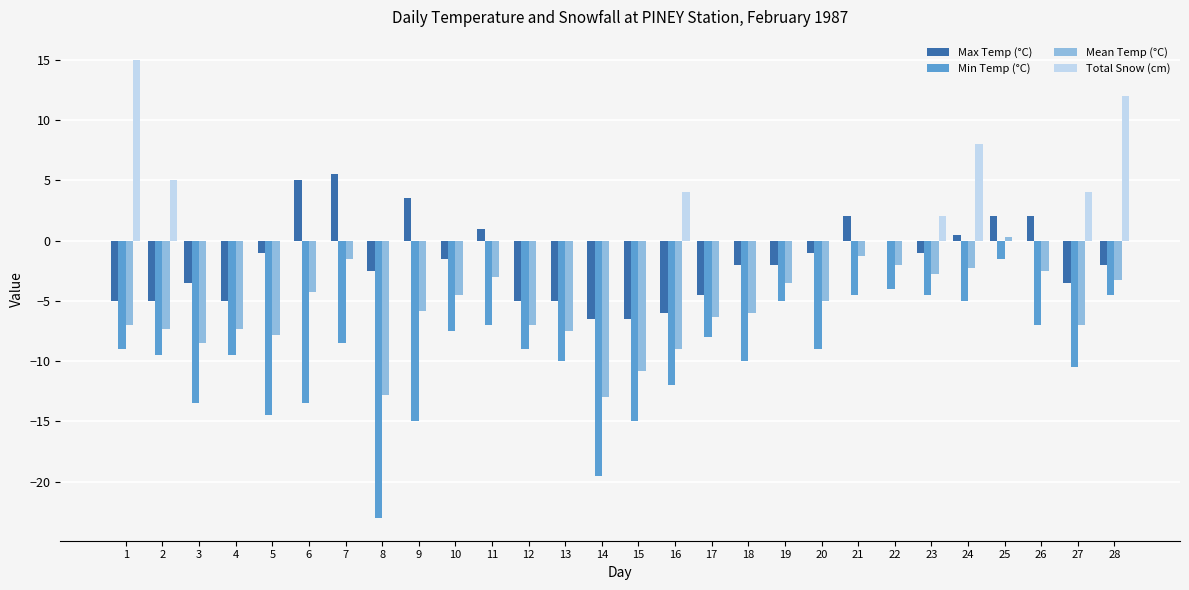

True or false: Total Snow (cm) has a value of -6.7 at 13.

False